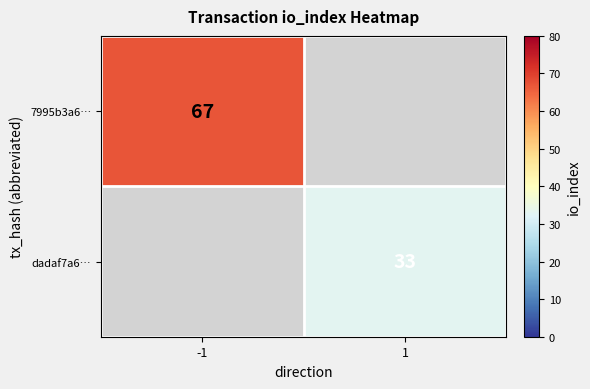

The value of dadaf7a6… at 1 is 33. True or false?

True